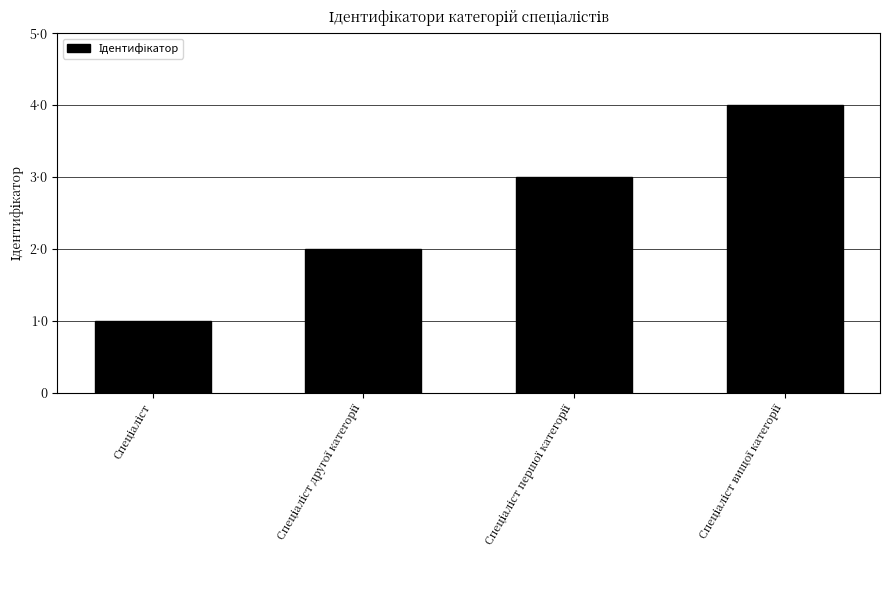

What is the change in value from Спеціаліст другої категорії to Спеціаліст вищої категорії?

+2